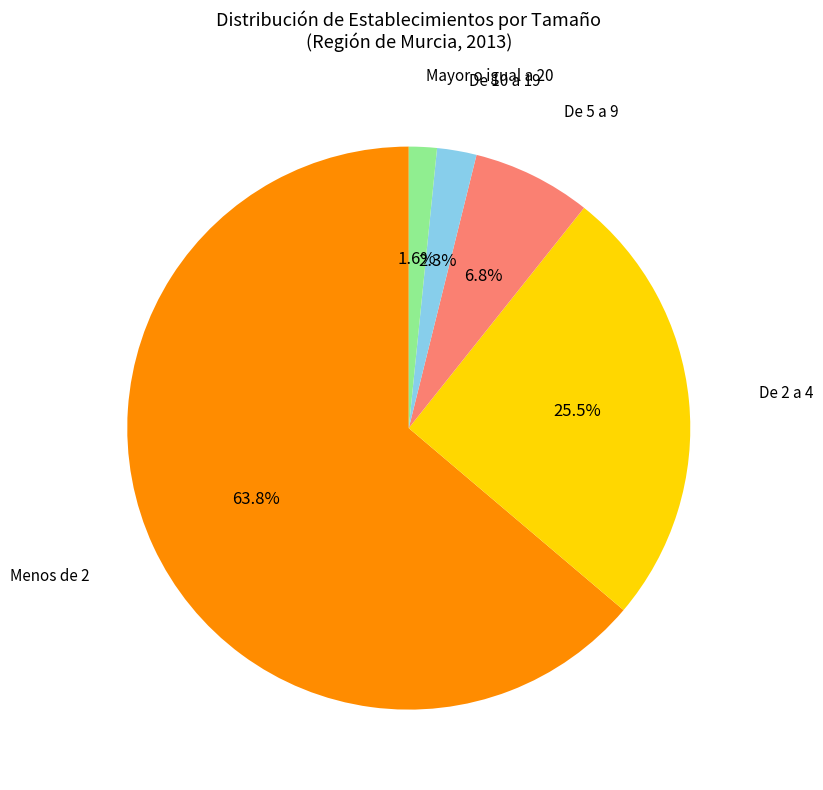

Is there any slice that represents more than half of the pie?

Yes